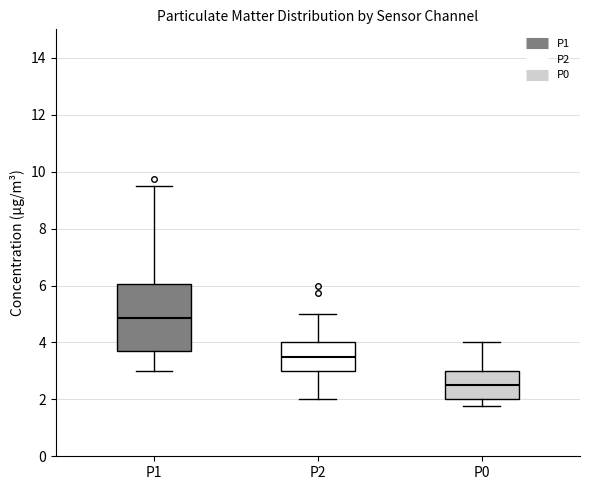

Where is the lower edge of the box for P1 on the y-axis? The values are not printed on the chart, so give them approximately, as read against the axis.

3.6